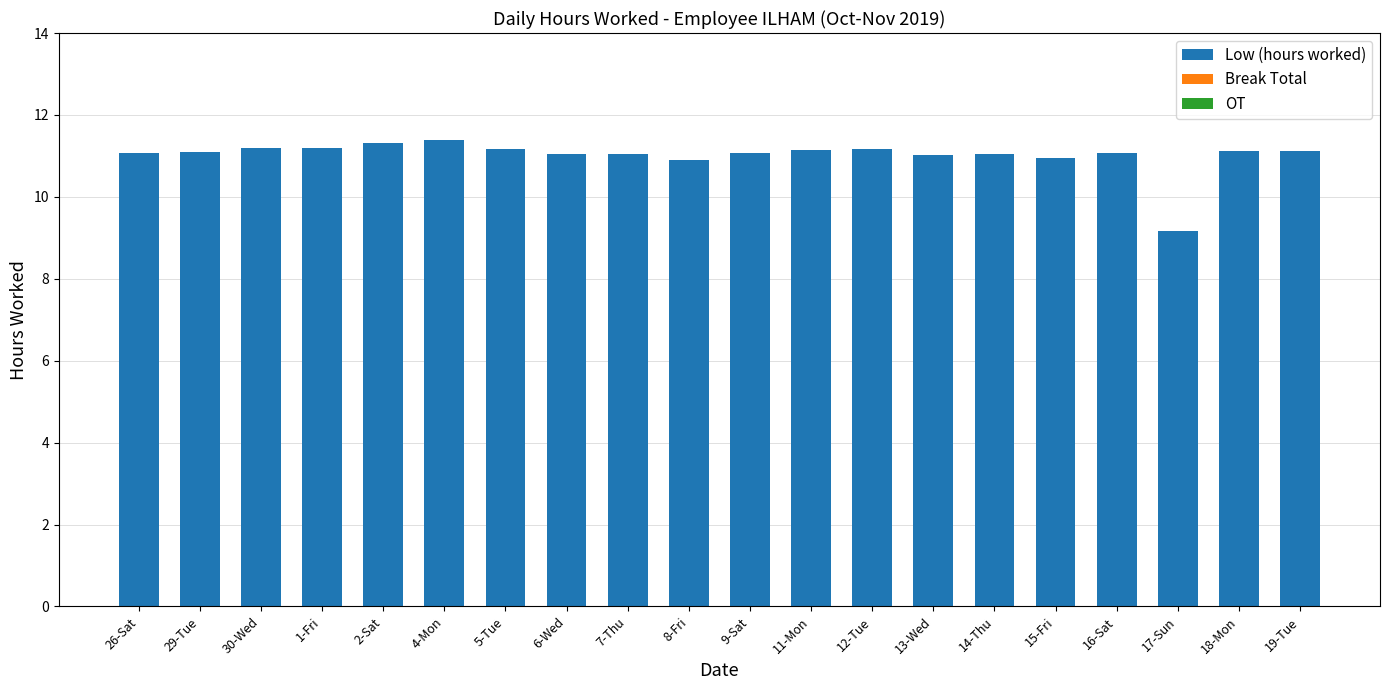

What is the difference between the maximum and minimum values?

2.2